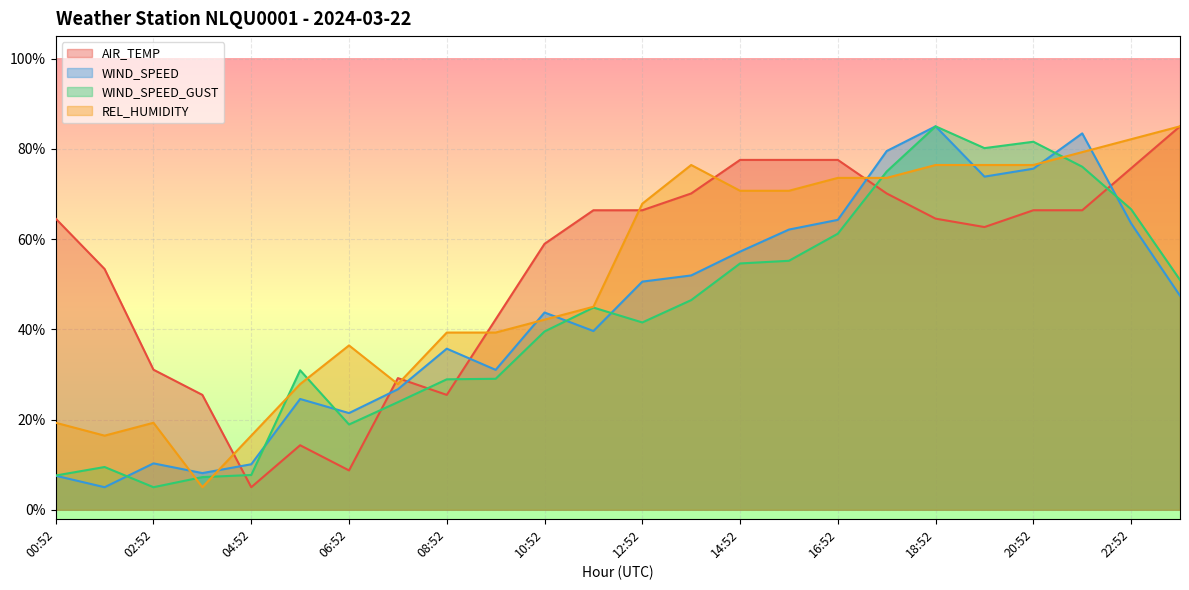

How many lines are shown in the chart?

4